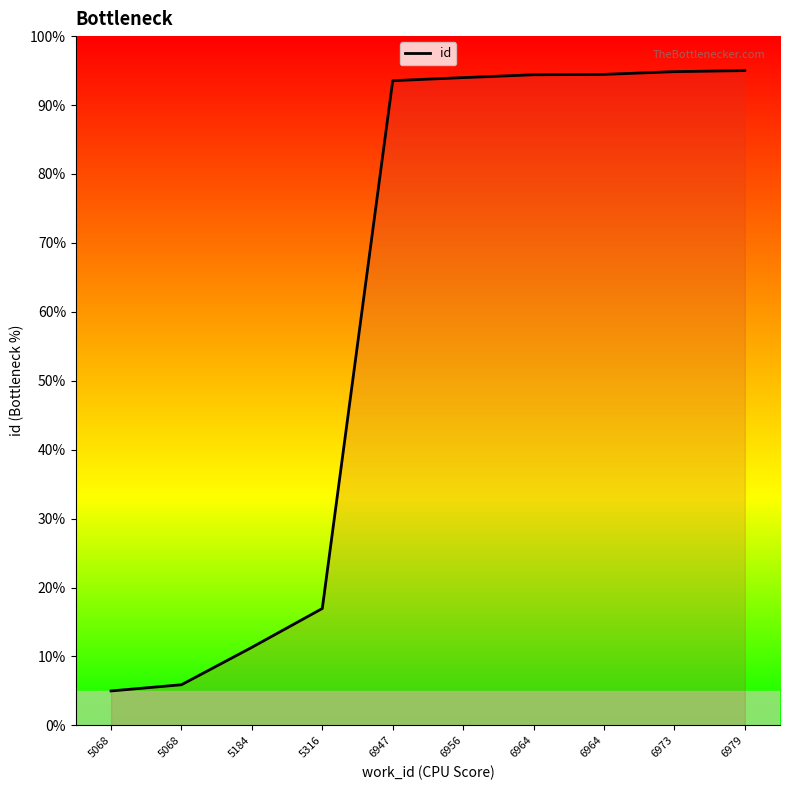

Rank the categories by value from lowest to highest.

5068, 5068, 5184, 5316, 6947, 6956, 6964, 6964, 6973, 6979